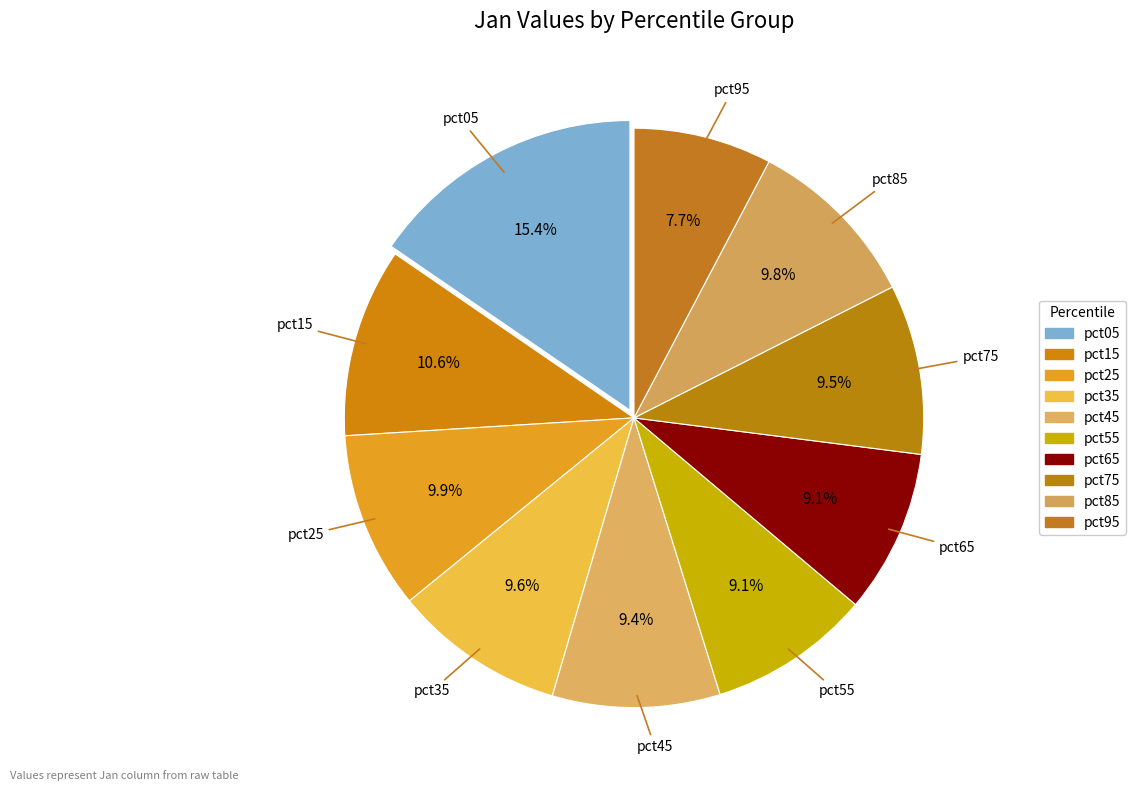

How many slices are in this pie chart?

10